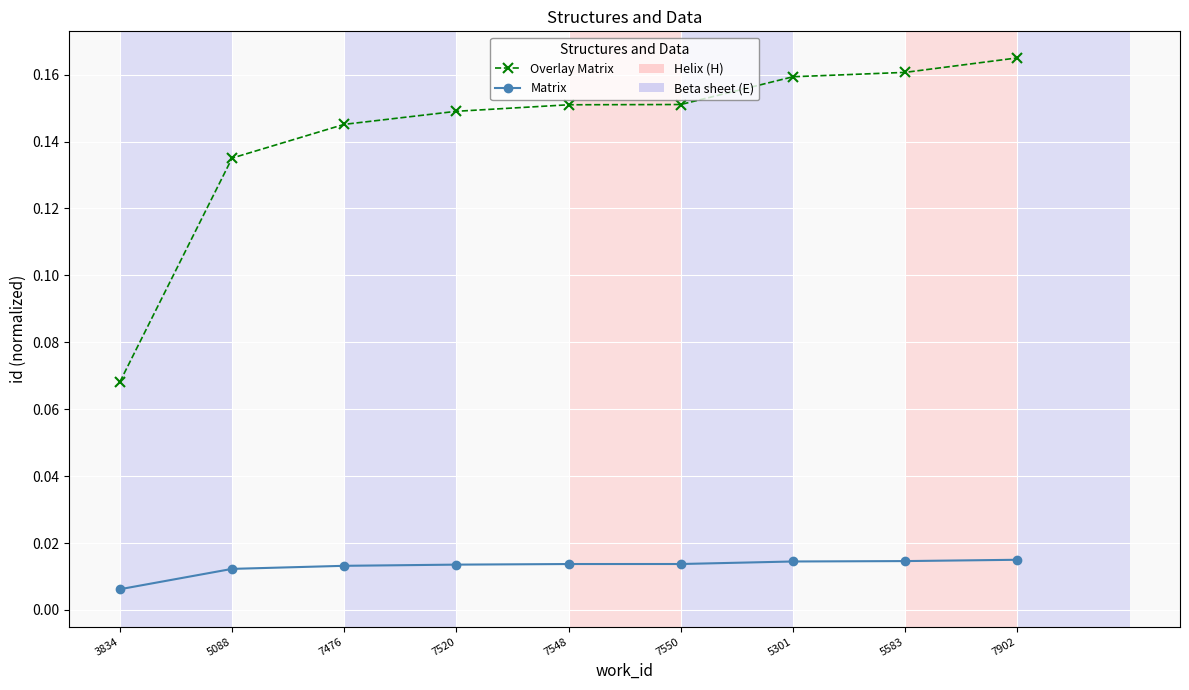

At which category is the sum across all series the highest?

7902